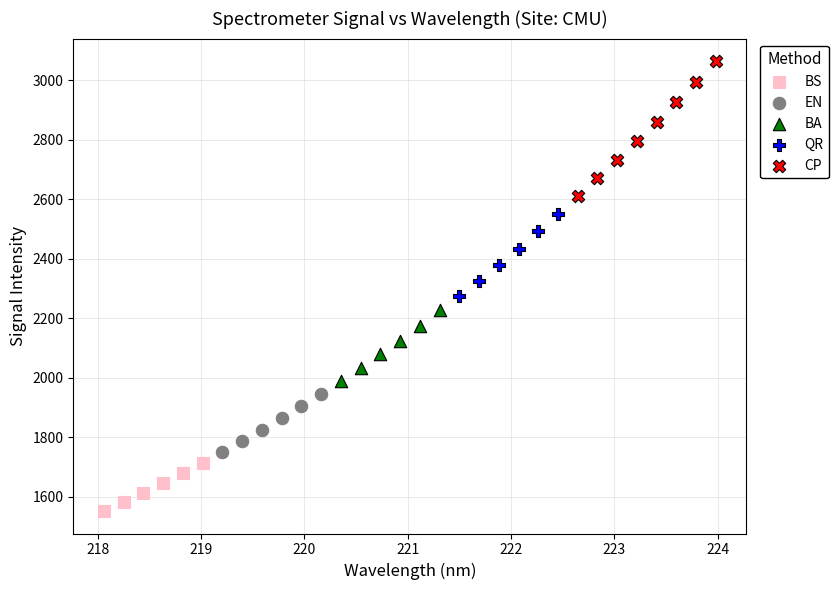

Which series contains the lowest Y value?

BS